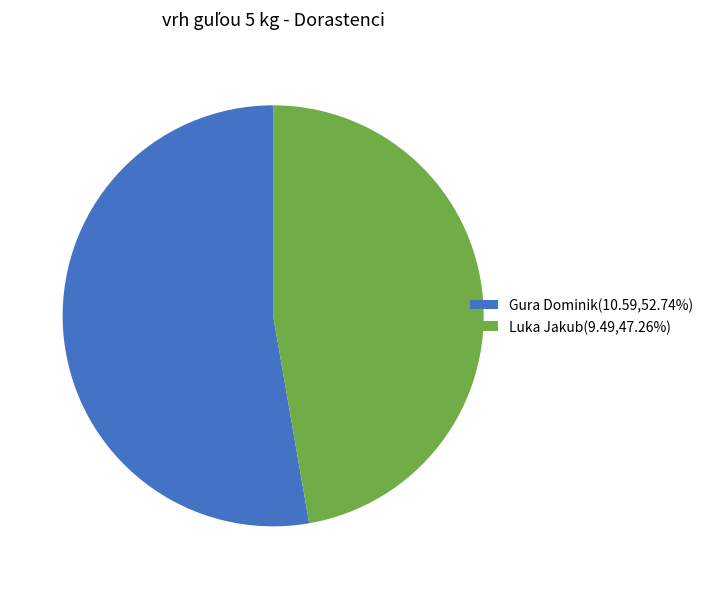

Does Gura Dominik represent more than half of the total?

Yes